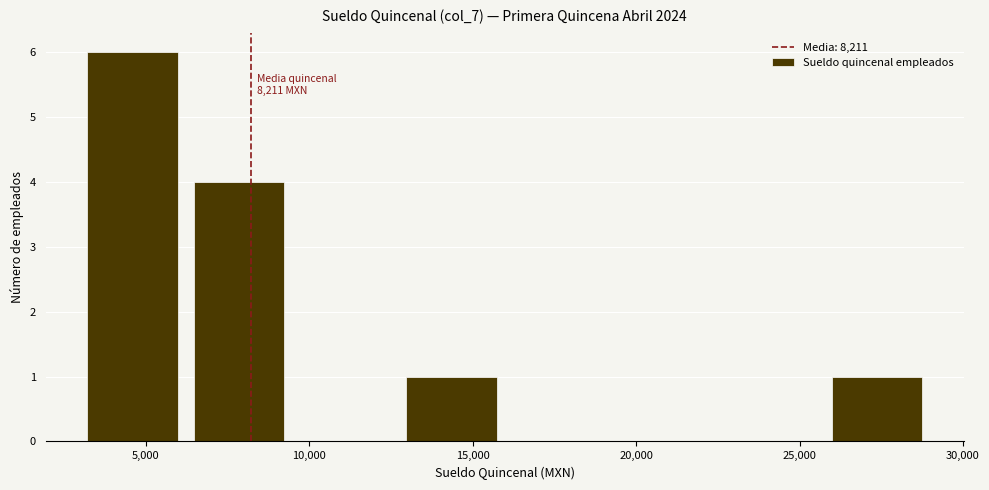

Which range on the x-axis has the tallest bar?

3000 to 6500